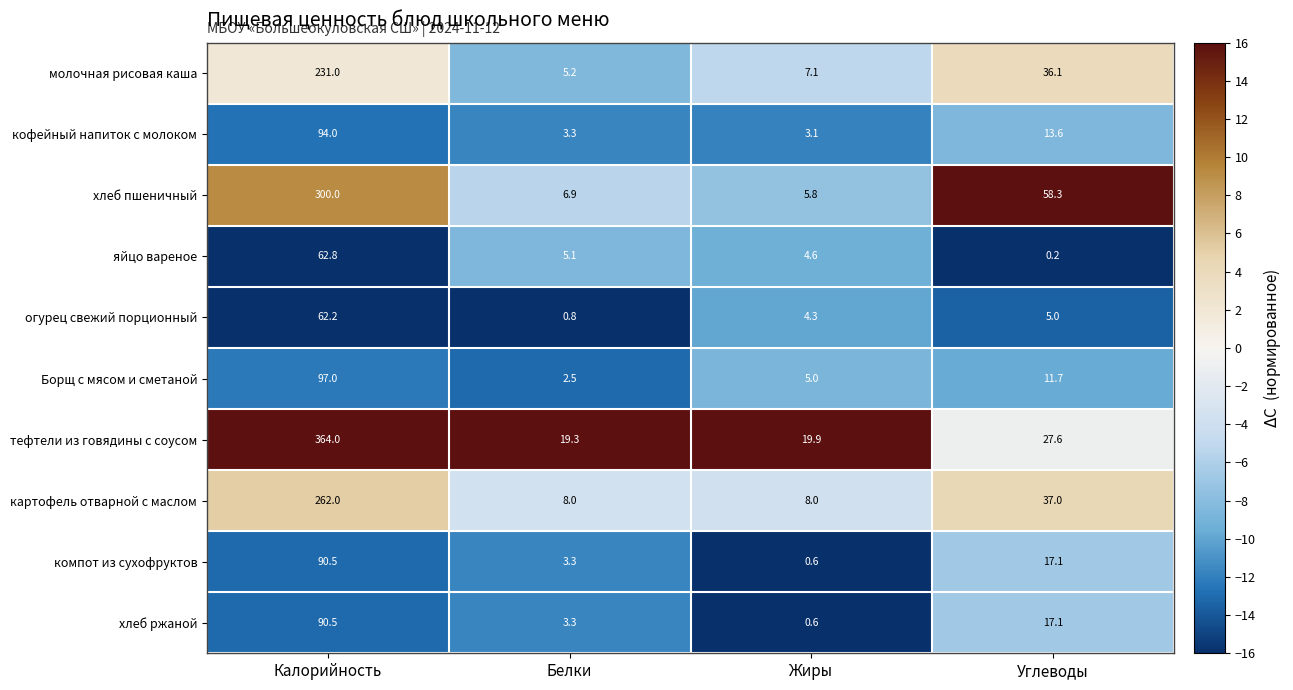

Read the Борщ с мясом и сметаной value at Калорийность.

97.0